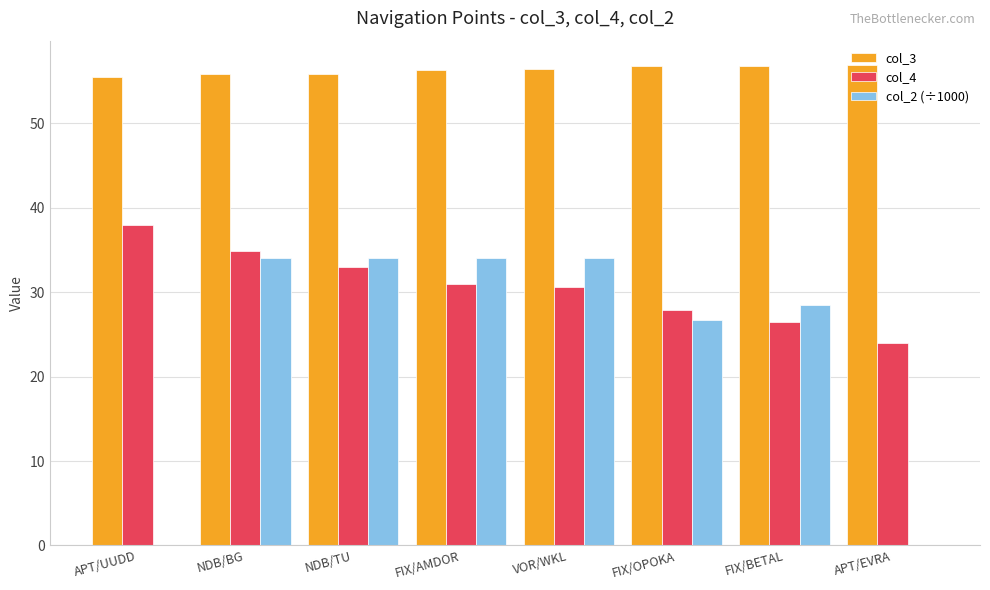

What is the greatest value displayed?

56.9